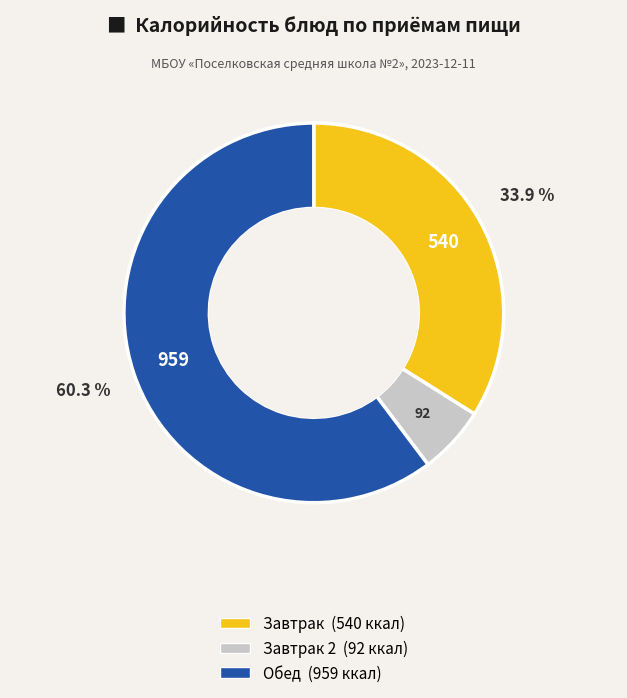

Is there any slice that represents more than half of the pie?

Yes